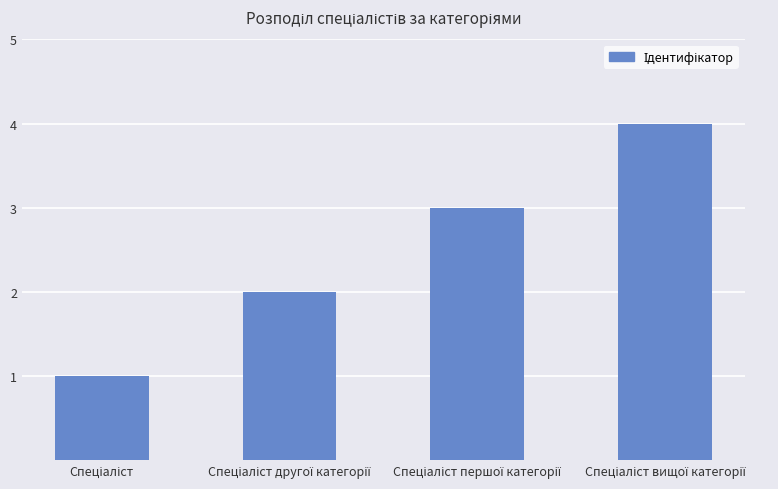

Does the chart contain stacked bars?

No